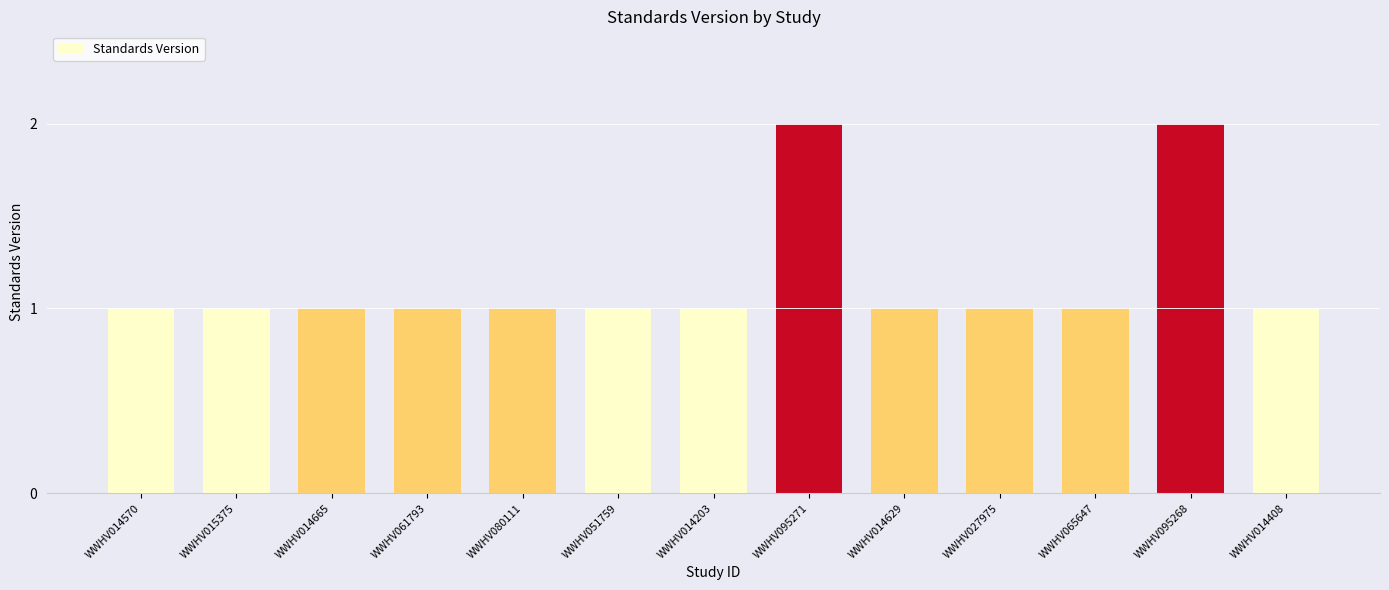

True or false: the data shows 1 at WWHV080111.

True